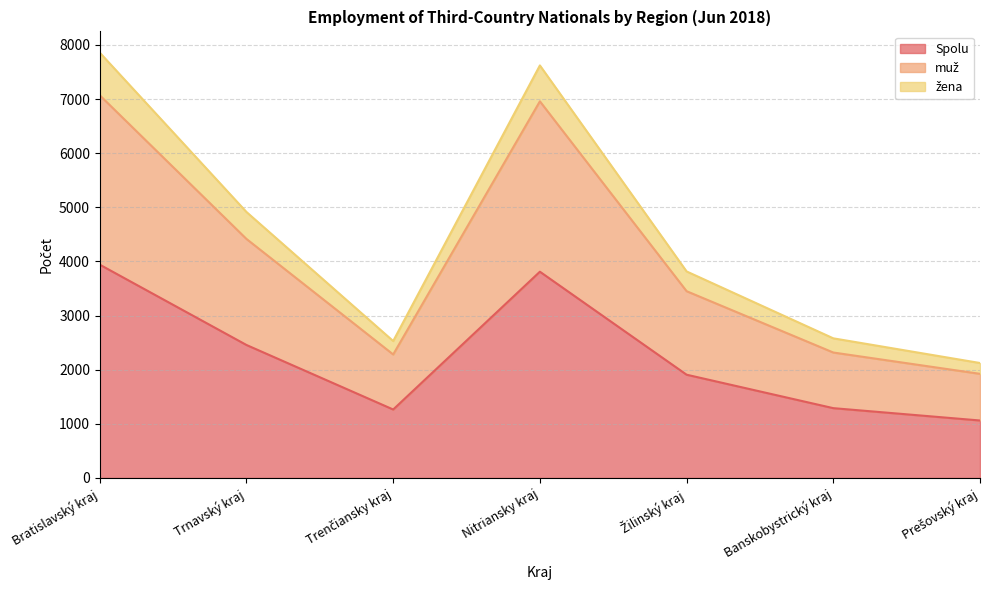

What is the total value across all series at Bratislavský kraj?

7858